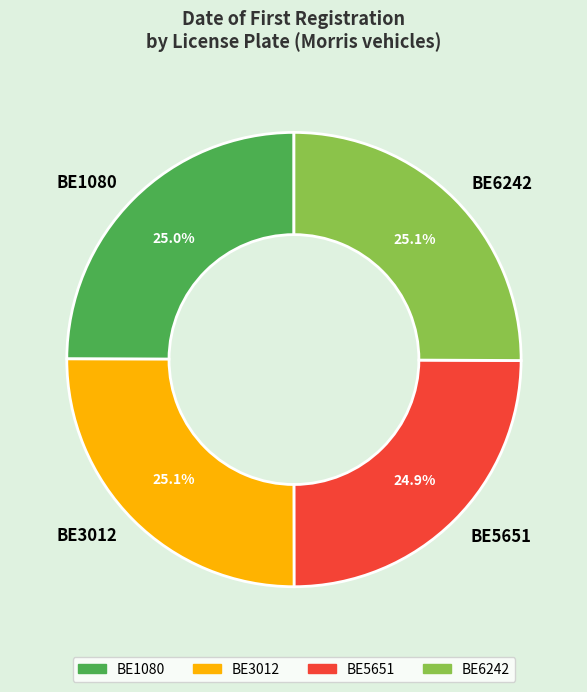

The BE5651 slice represents 25% of the pie. True or false?

True